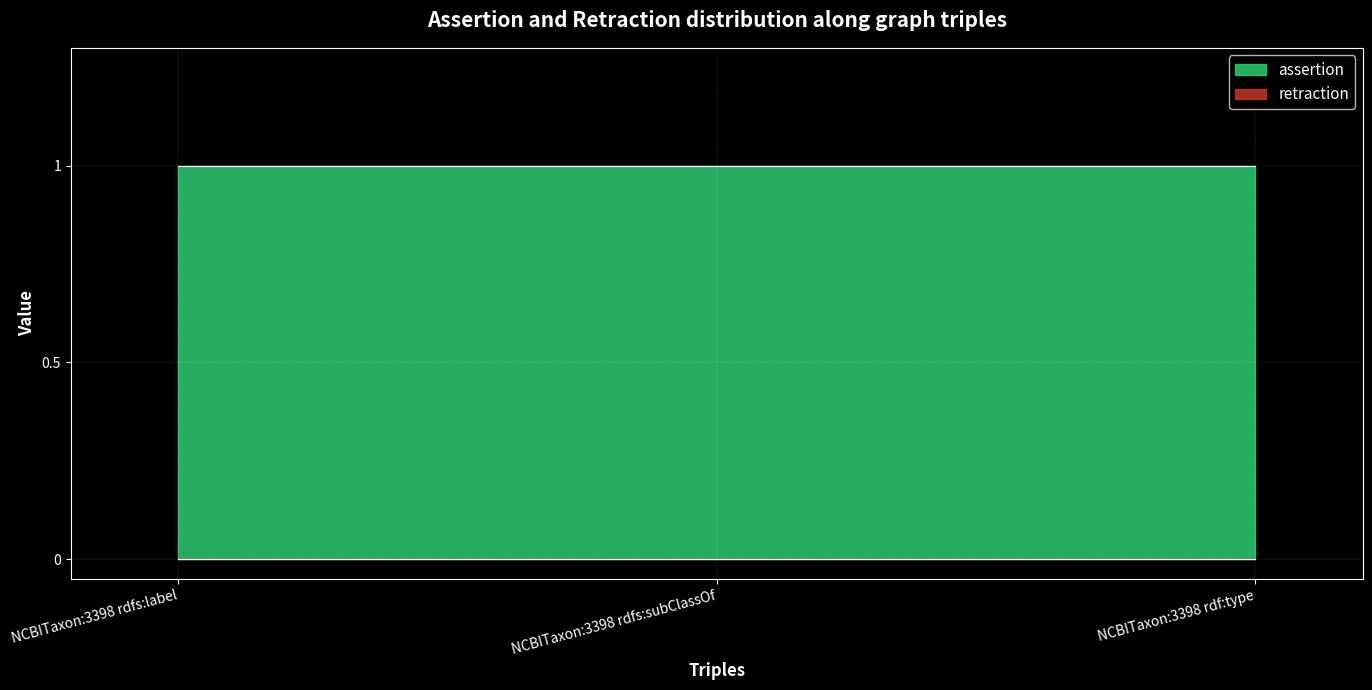

Is the value of retraction at NCBITaxon:3398 rdfs:subClassOf greater than the value of assertion at NCBITaxon:3398 rdfs:label?

No